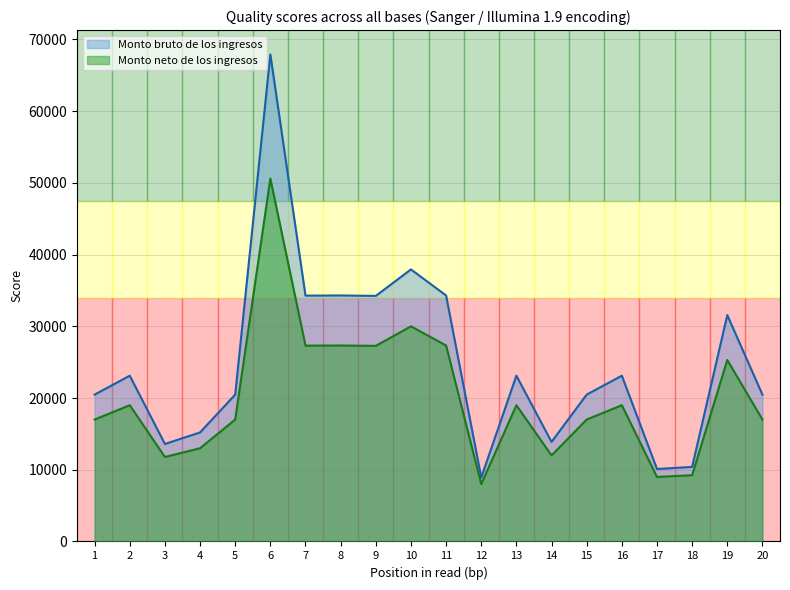

True or false: Monto bruto de los ingresos and Monto neto de los ingresos intersect in this chart.

False